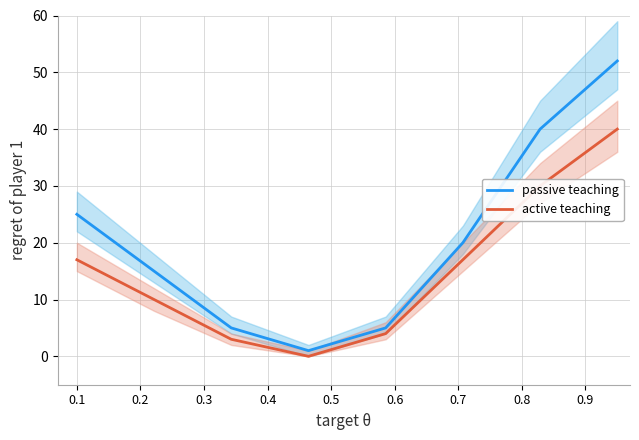

What is the sum of all active teaching values?

121